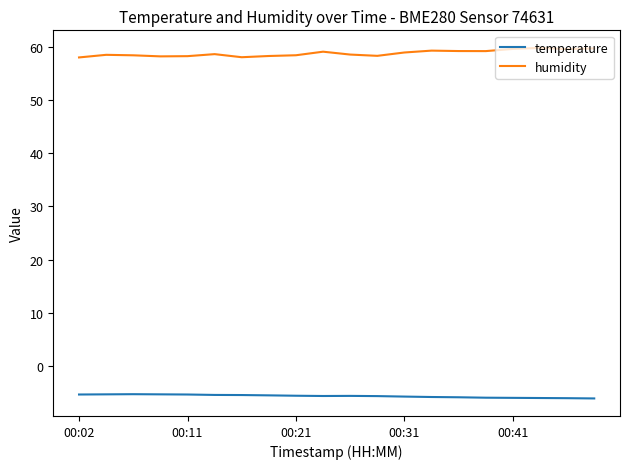

In temperature, how many points are higher than both neighbors (excluding endpoints)?

2